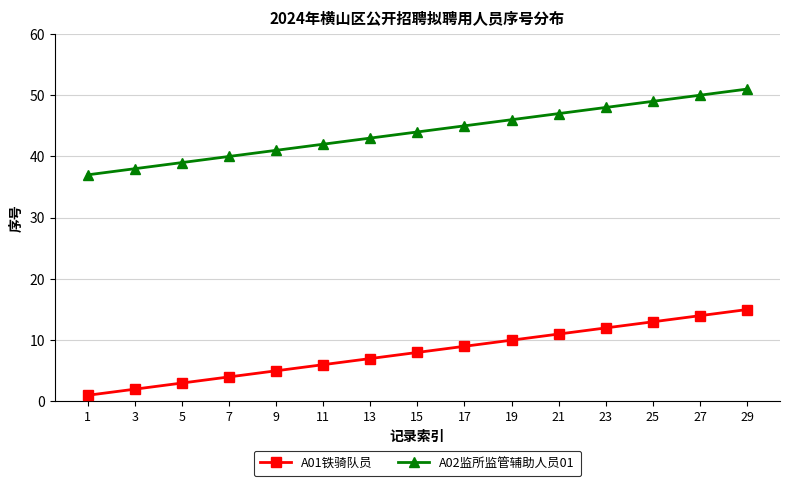

The value of A02监所监管辅助人员01 at 19 is 81. True or false?

False